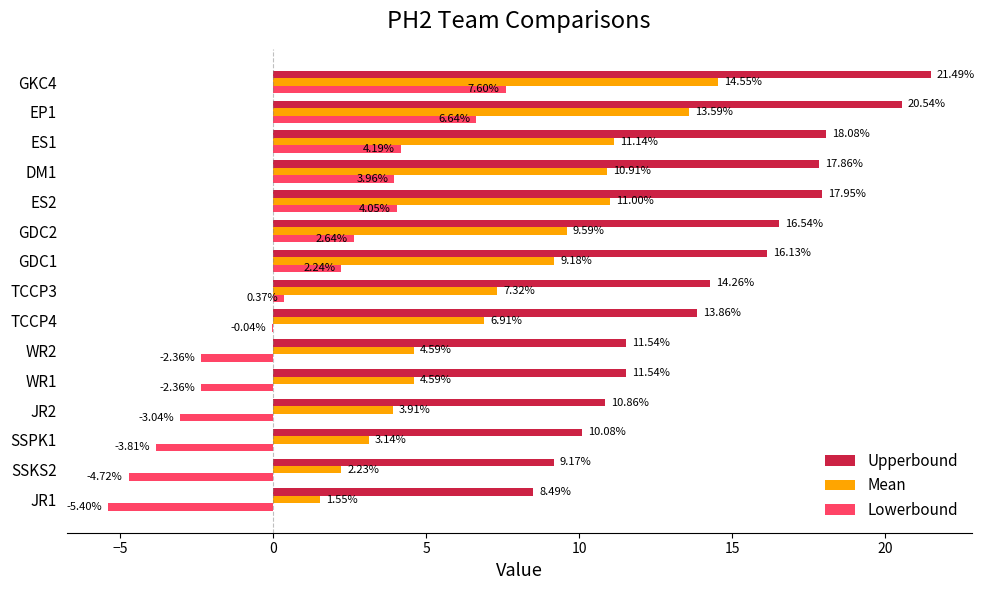

At which category is the sum across all series the highest?

GKC4